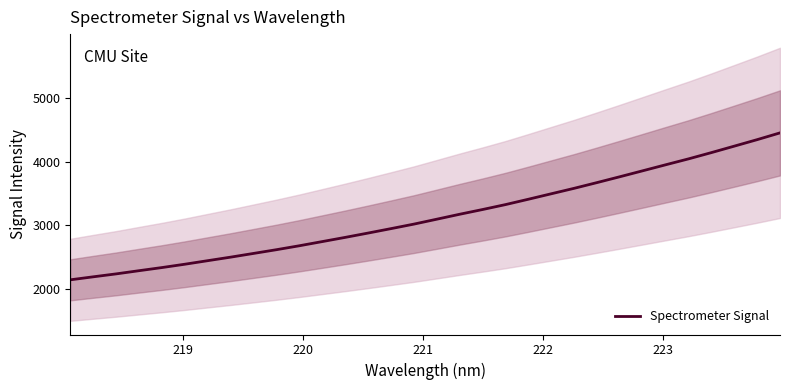

What is the minimum value for Spectrometer Signal?

2145.4